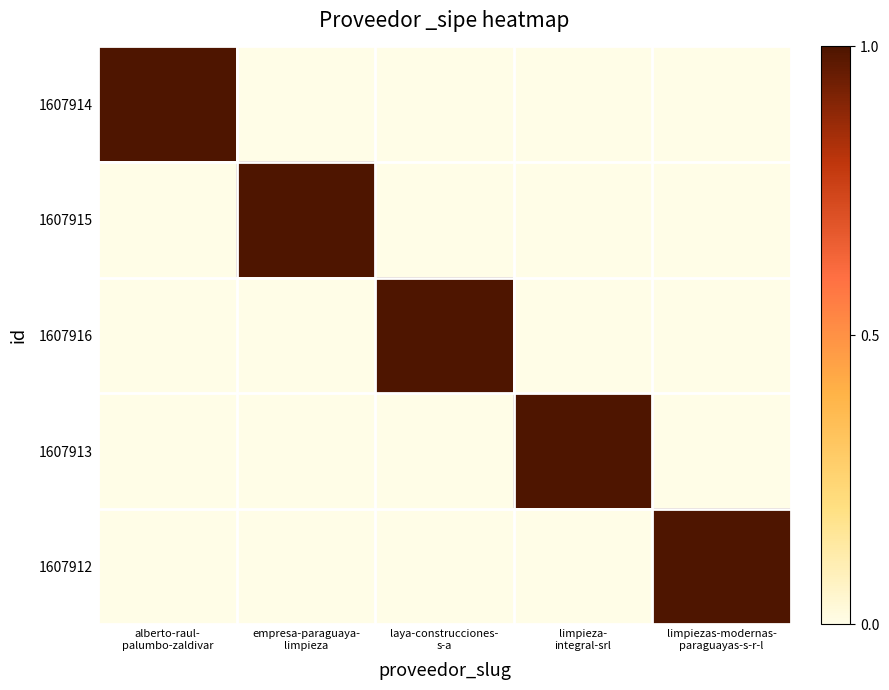

Which label corresponds to the smallest value in the chart?

empresa-paraguaya-
limpieza